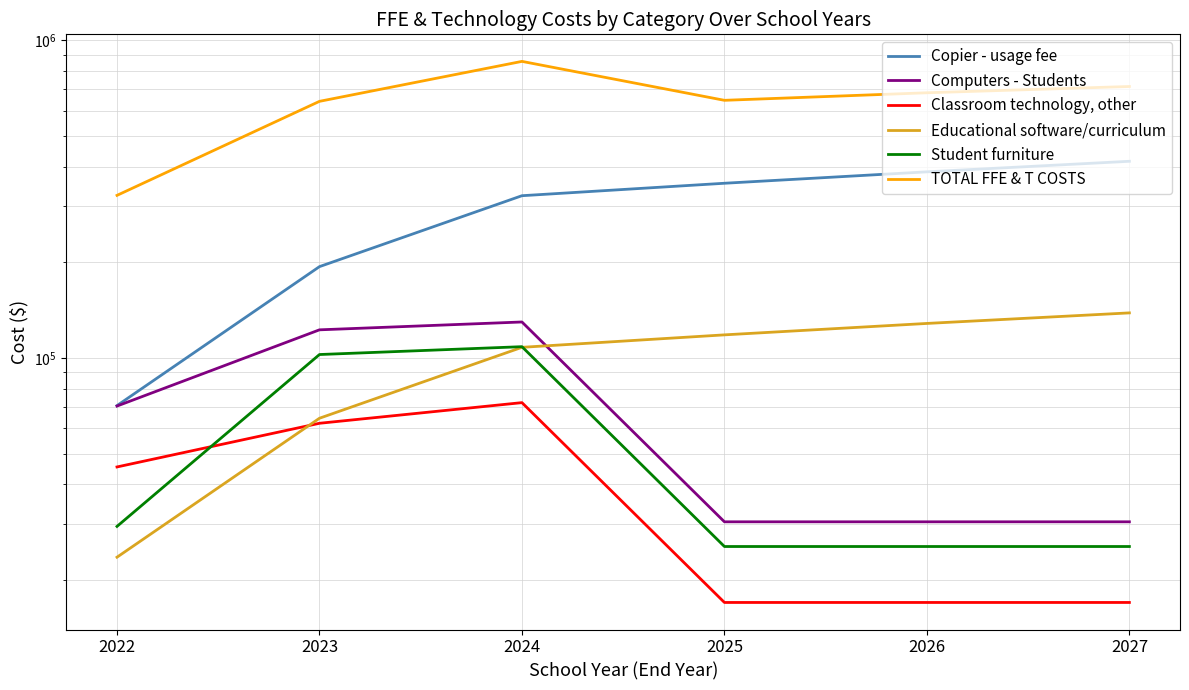

Reading left to right, list all the values displayed in this chart.

Copier - usage fee: 70800.0	193800.0	324000.0	354600.0	385200.0	415800.0
Computers - Students: 70564.0	122590.0	129766.0	30498.0	30498.0	30498.0
Classroom technology, other: 45384.6	62282.1	72333.3	17000.0	17000.0	17000.0
Educational software/curriculum: 23600.0	64600.0	108000.0	118200.0	128400.0	138600.0
Student furniture: 29500.0	102500.0	108500.0	25500.0	25500.0	25500.0
TOTAL FFE & T COSTS: 324811.6	641983.1	857551.3	646776.0	683086.0	714898.0